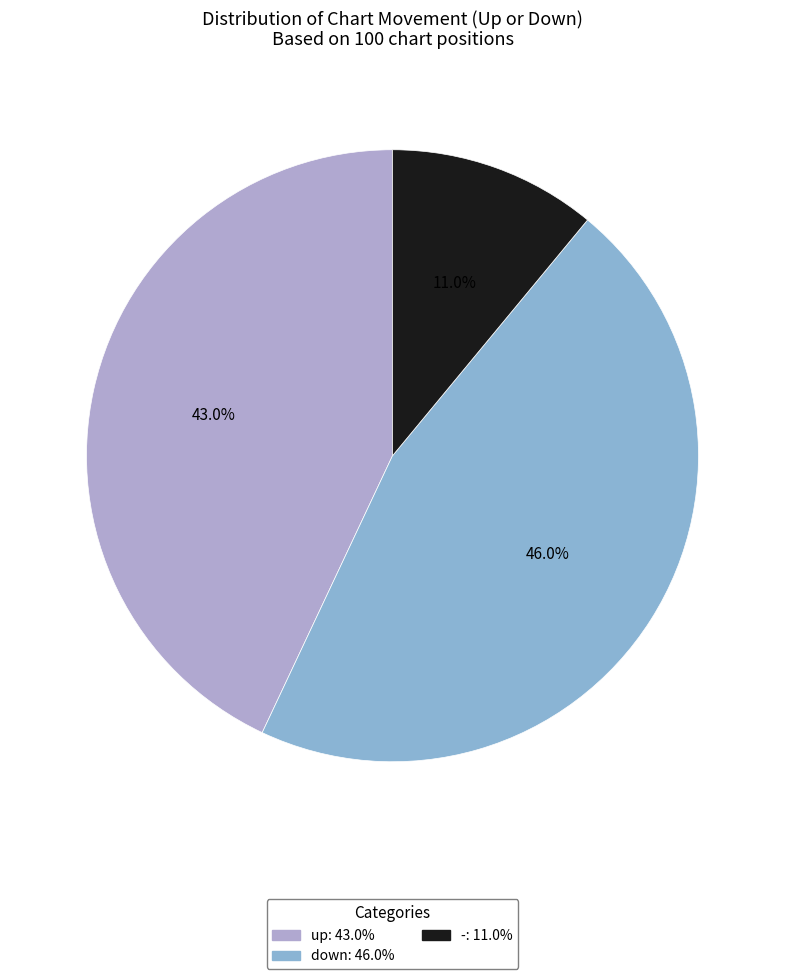

How many segments does this pie chart have?

3